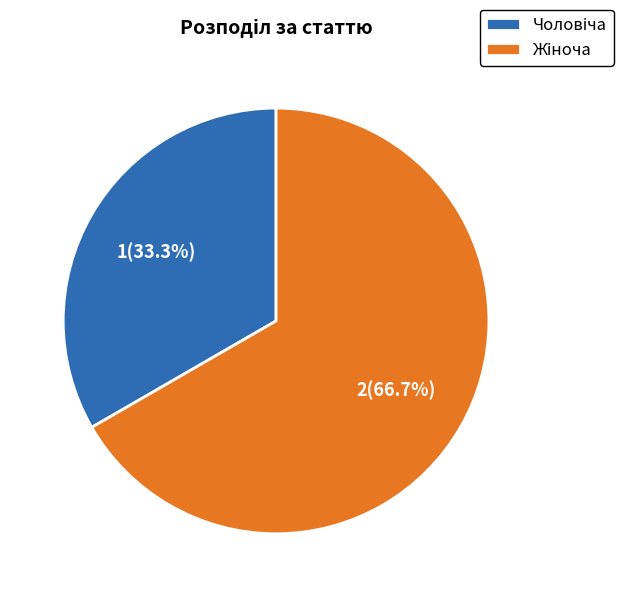

To the nearest percent, what is the average slice percentage?

50%